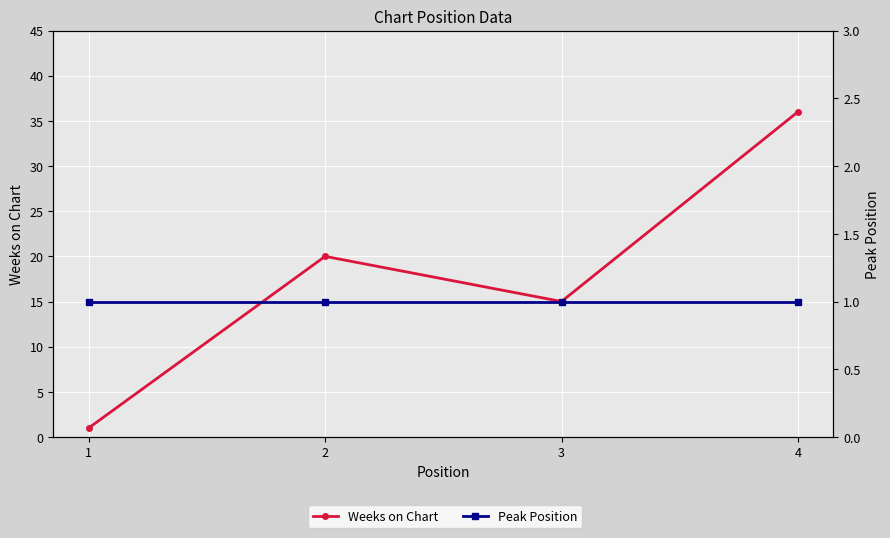

List the labels in order of Weeks on Chart value, largest first.

4, 2, 3, 1